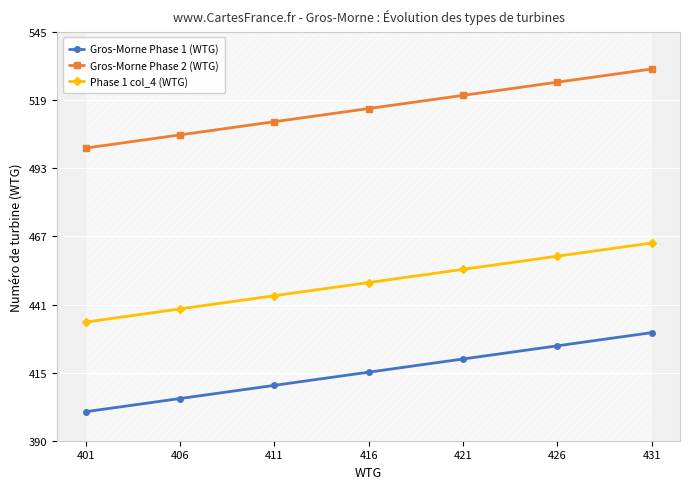

What is the value of the Gros-Morne Phase 1 (WTG) point at the 4th from the left?

416